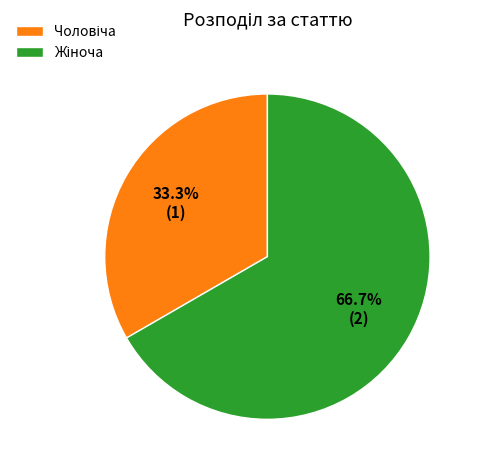

Is there any slice that represents more than half of the pie?

Yes